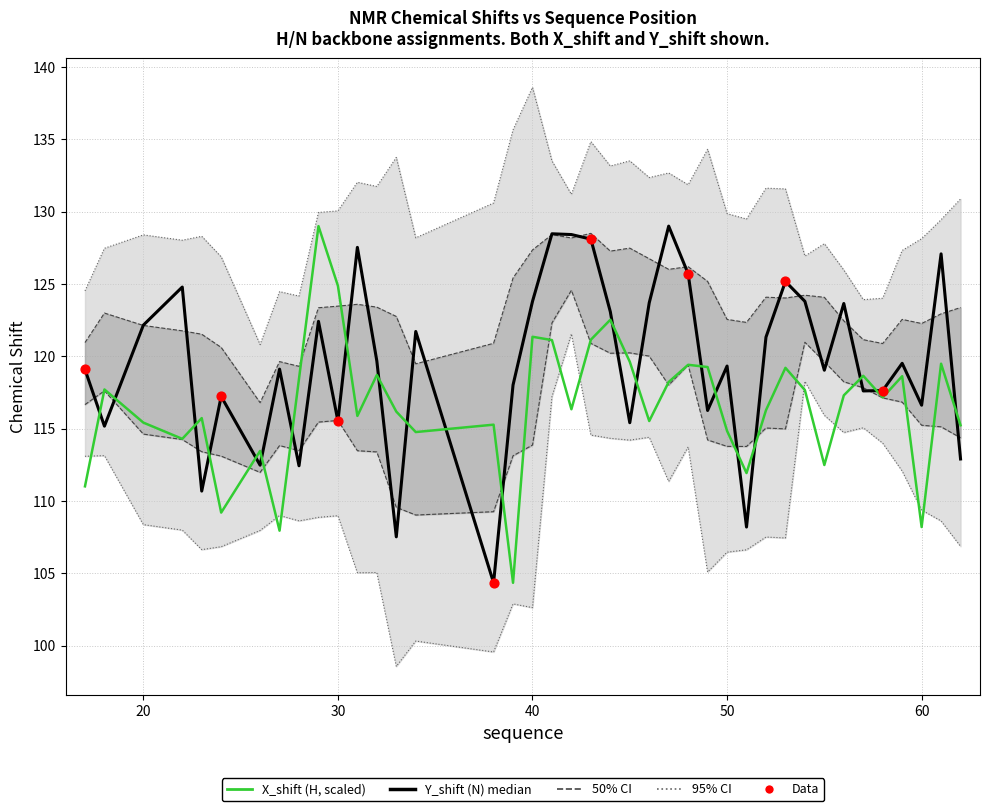

Is the value of X_shift at 24 greater than the value of Y_shift at 48?

No